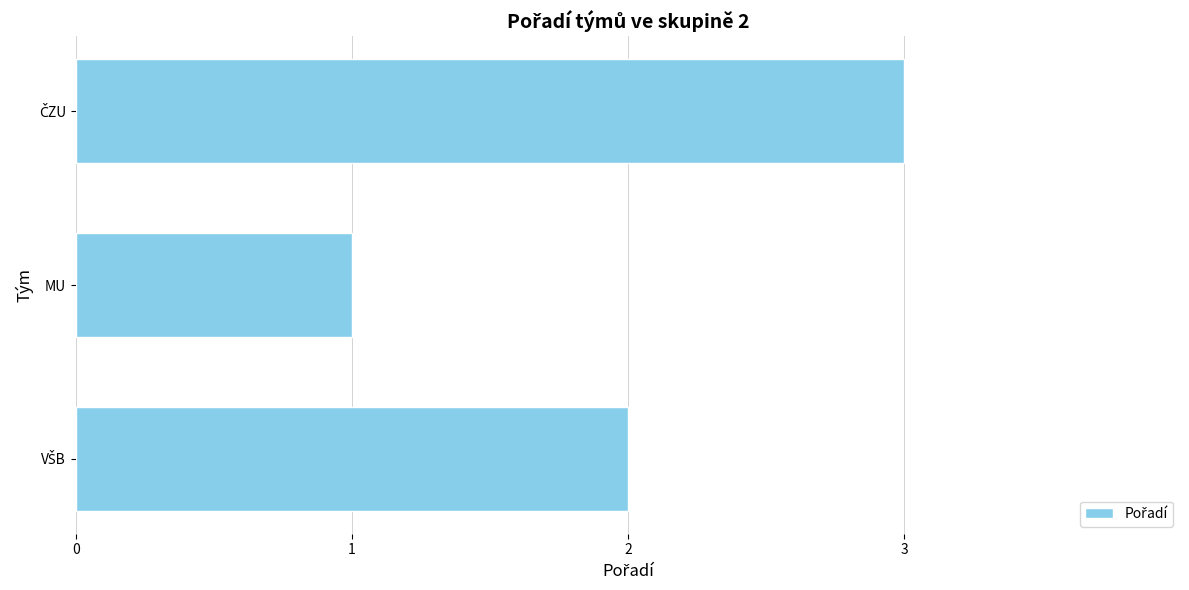

At which category does the chart reach its minimum across all series?

MU